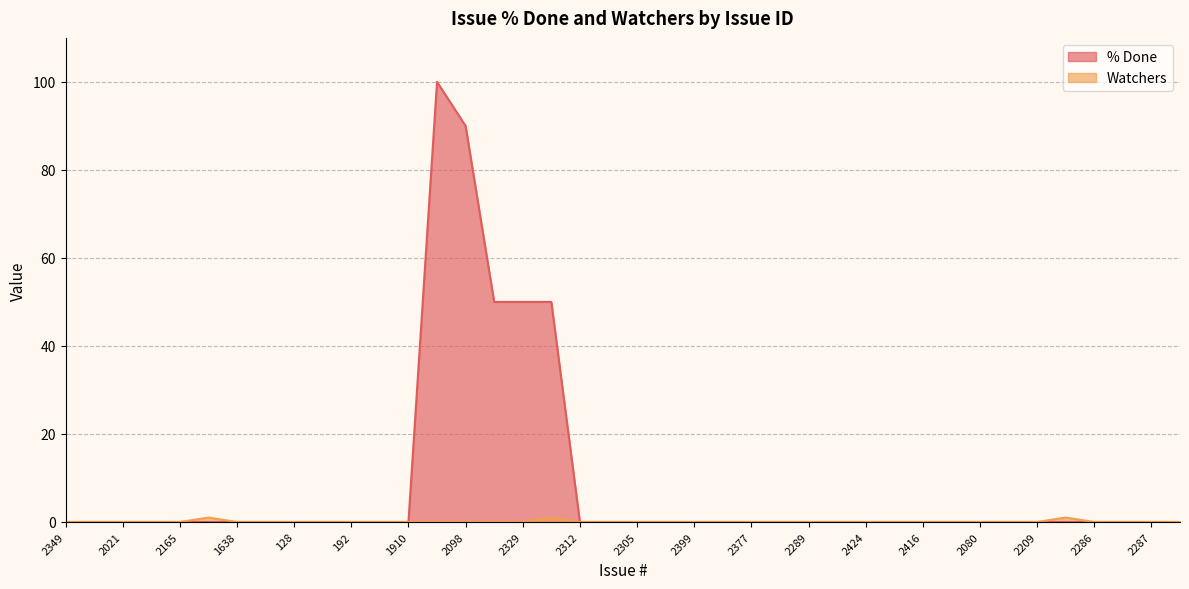

True or false: Watchers has a value of 1 at ISSUE-12.

False